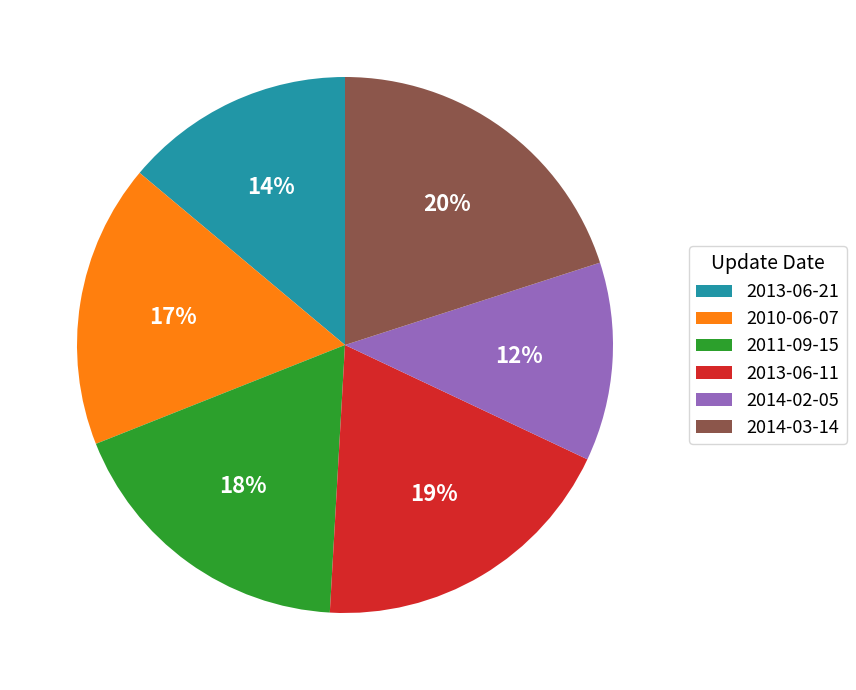

What is the ratio of the value at 2010-06-07 to the value at 2013-06-21?

1.2